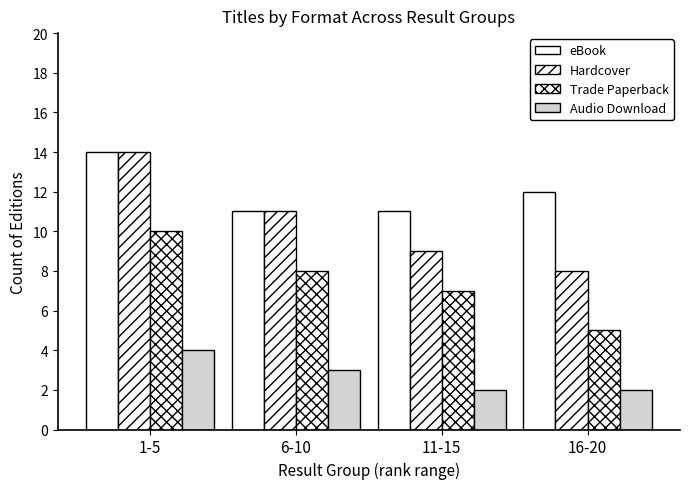

Does the chart contain any negative values?

No